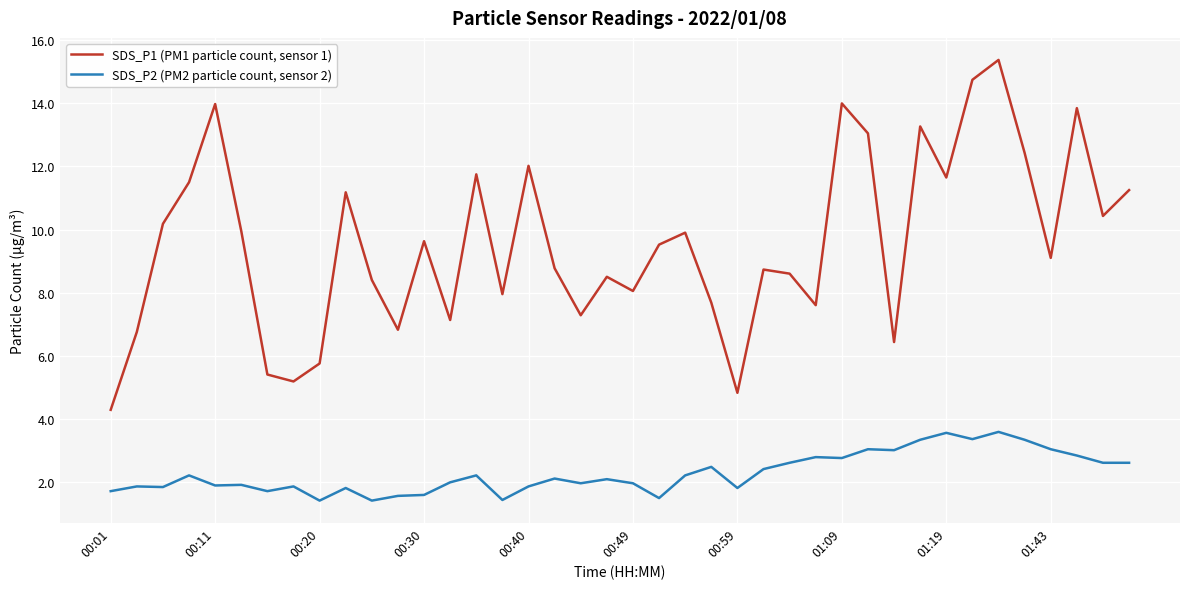

What is the minimum value for SDS_P1 (PM1 particle count, sensor 1)?

4.3